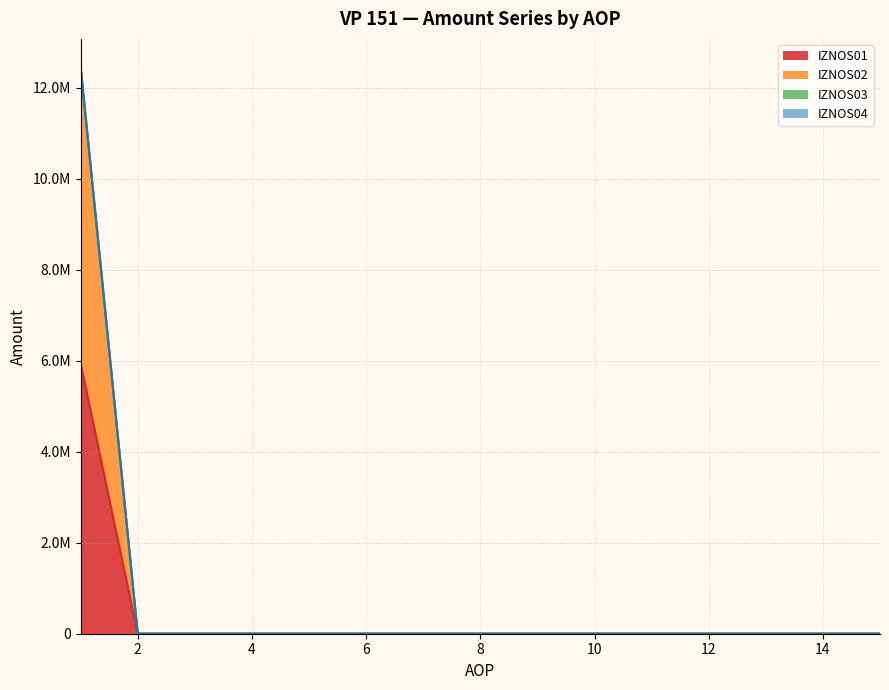

Which label corresponds to the smallest value in the chart?

2